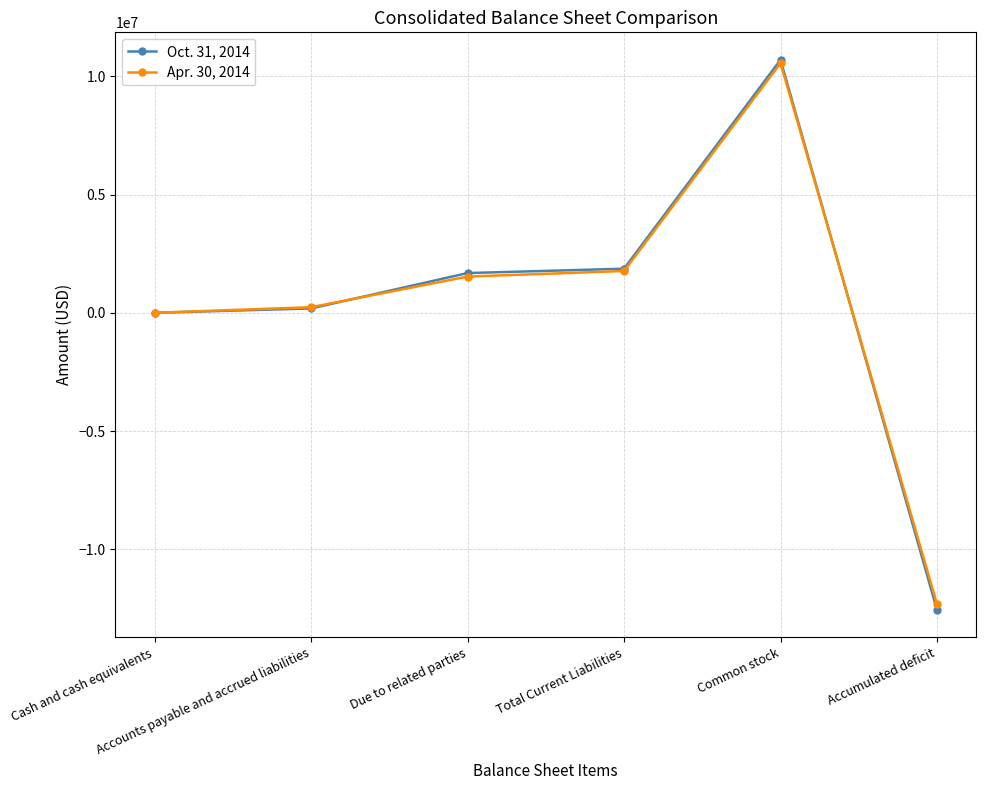

What is the total value across all series at Due to related parties?

3211096